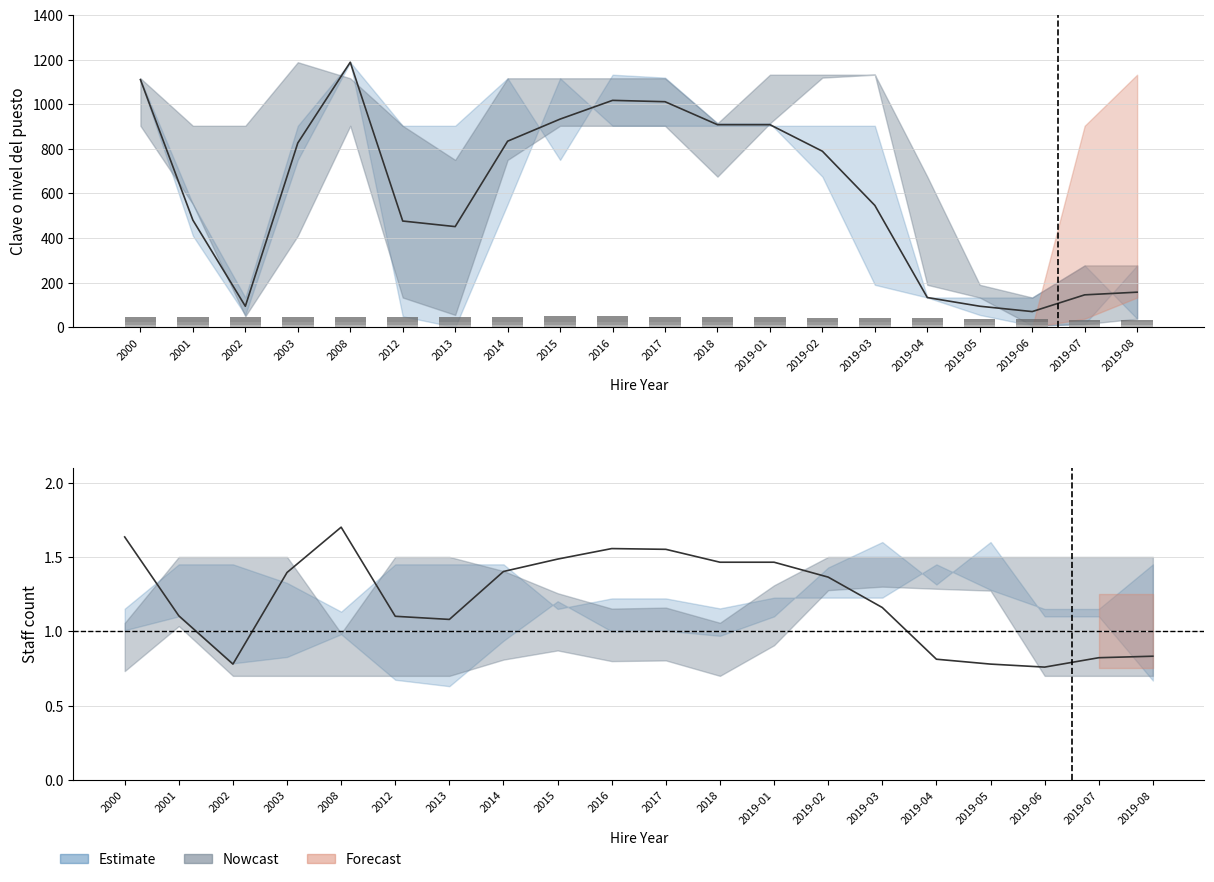

What is the sum of the Estimate line values at 2019-07 and 2019-08?

1.7